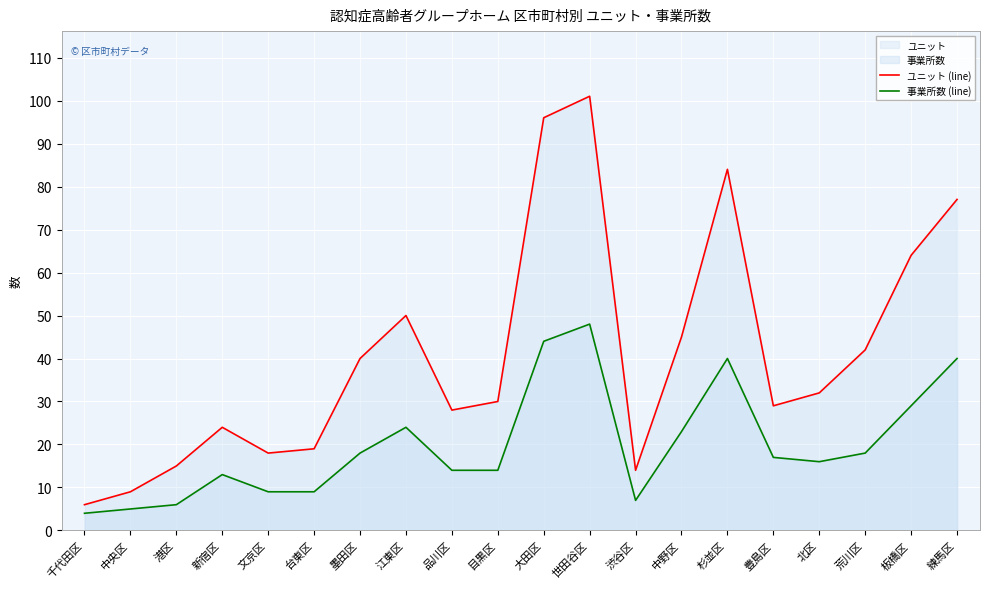

Reading left to right, what are all the values shown in this chart?

ユニット (line): 千代田区=6	中央区=9	港区=15	新宿区=24	文京区=18	台東区=19	墨田区=40	江東区=50	品川区=28	目黒区=30	大田区=96	世田谷区=101	渋谷区=14	中野区=45	杉並区=84	豊島区=29	北区=32	荒川区=42	板橋区=64	練馬区=77
事業所数 (line): 千代田区=4	中央区=5	港区=6	新宿区=13	文京区=9	台東区=9	墨田区=18	江東区=24	品川区=14	目黒区=14	大田区=44	世田谷区=48	渋谷区=7	中野区=23	杉並区=40	豊島区=17	北区=16	荒川区=18	板橋区=29	練馬区=40